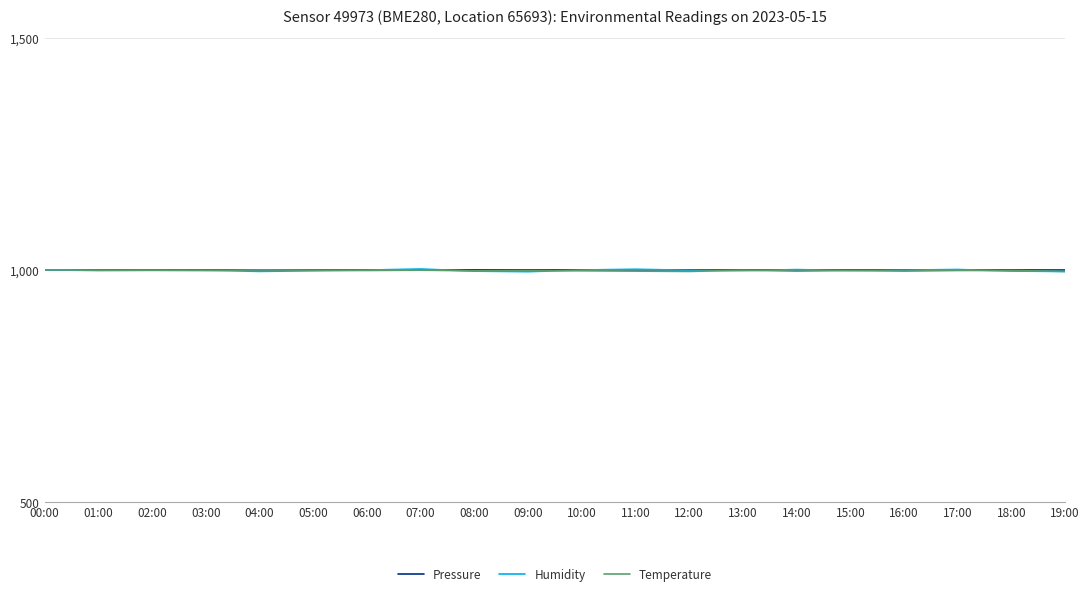

What is the spread (max minus min) of values at 14:00?

3.3